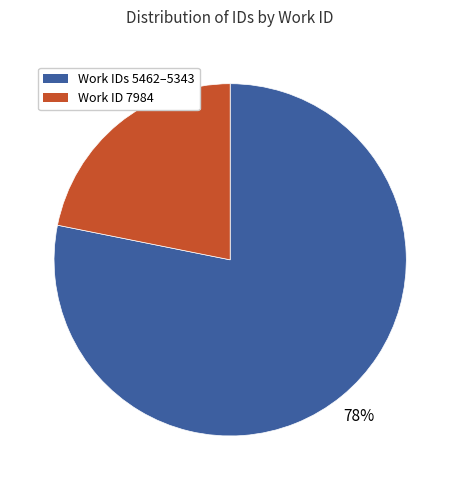

Is there a majority slice in this chart?

Yes